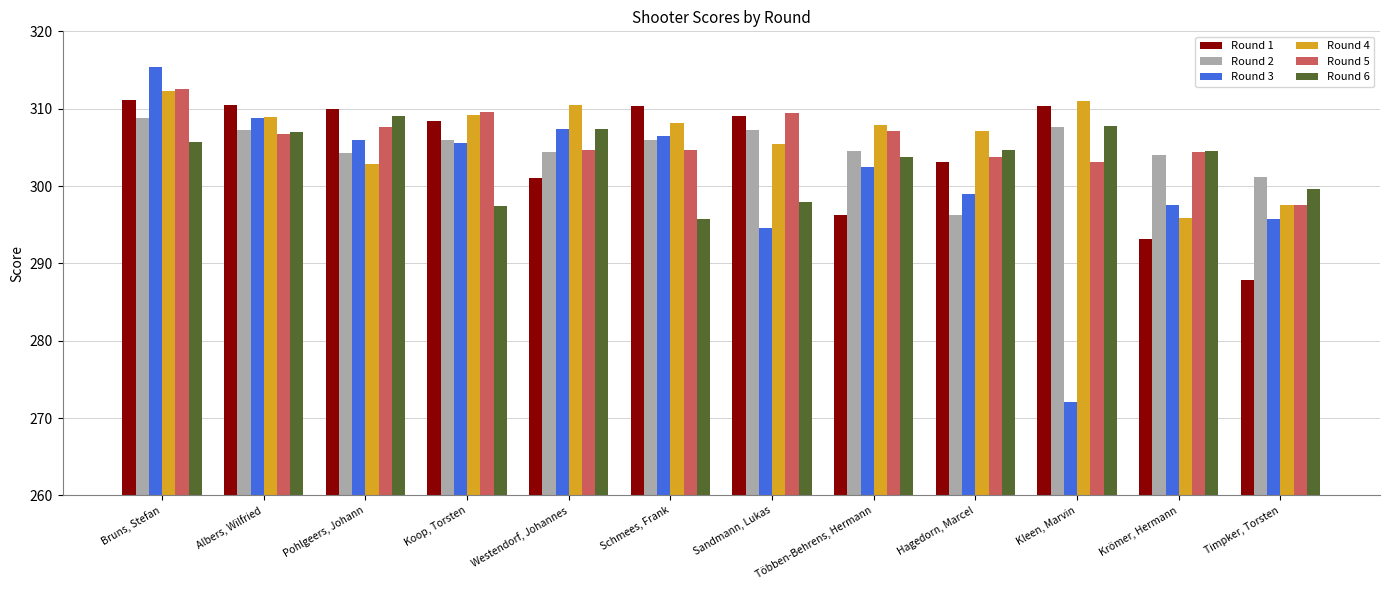

At which category is the sum across all series the highest?

Bruns, Stefan